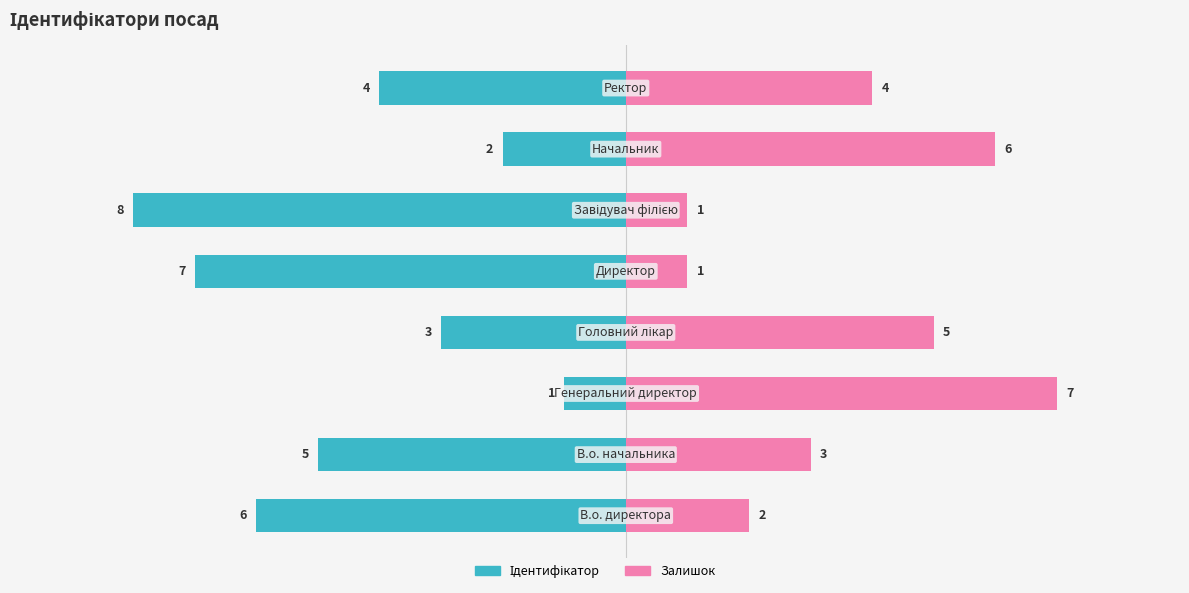

Count the number of categories in the chart.

8